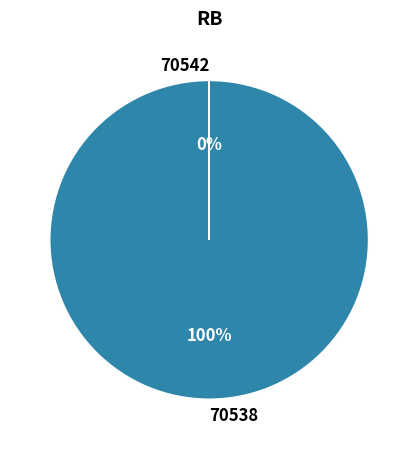

What percentage is the 70538 slice, to the nearest percent?

100%